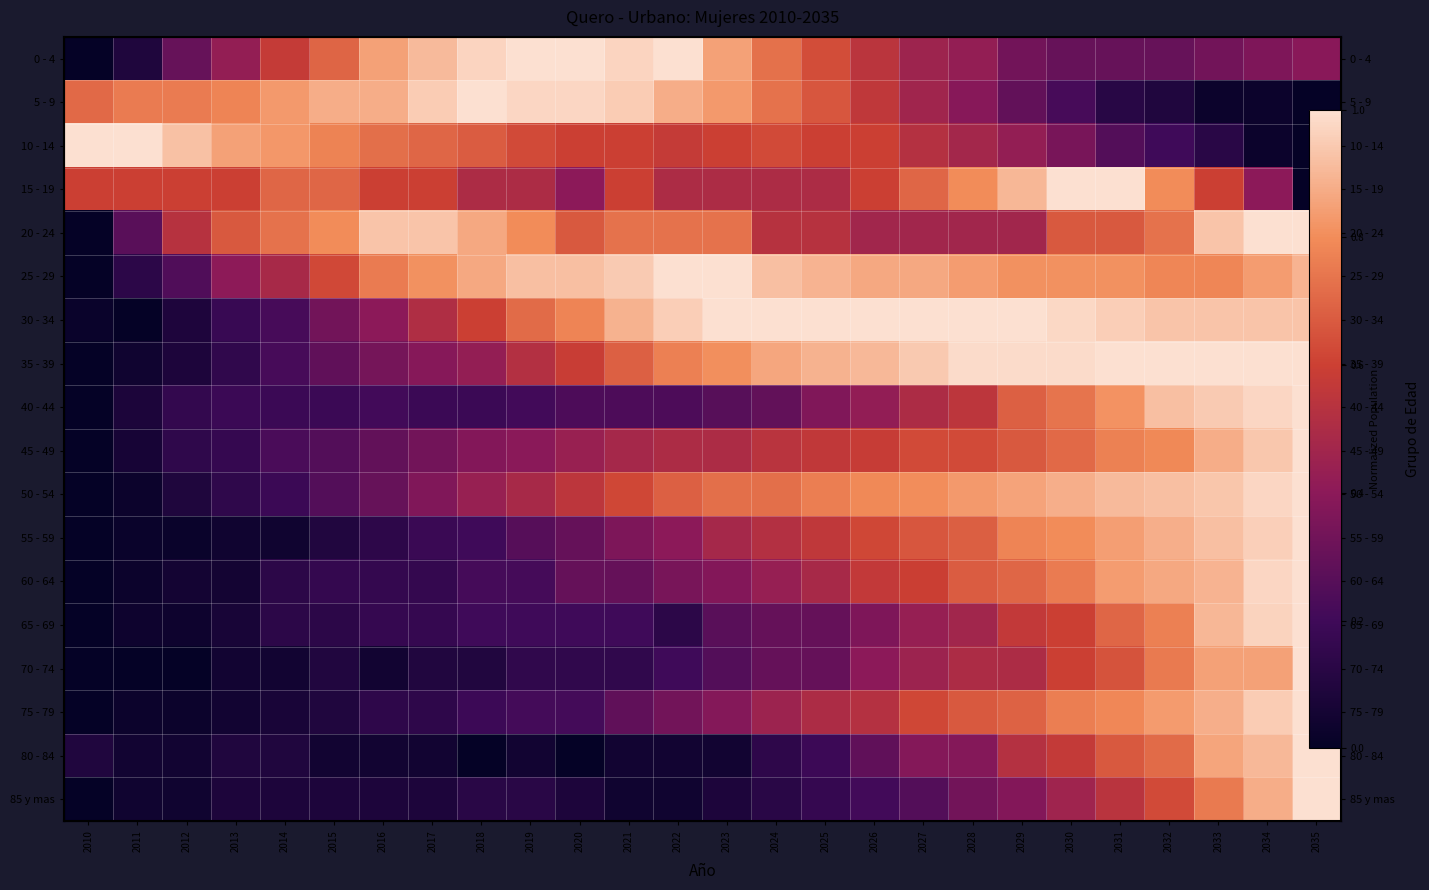

Where is 10 - 14 nearest to the value 0?

2035